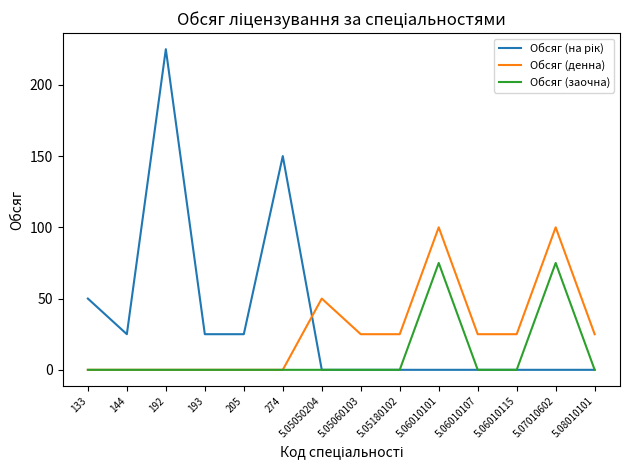

The Обсяг (заочна) series shows 39 at 5.07010602. True or false?

False